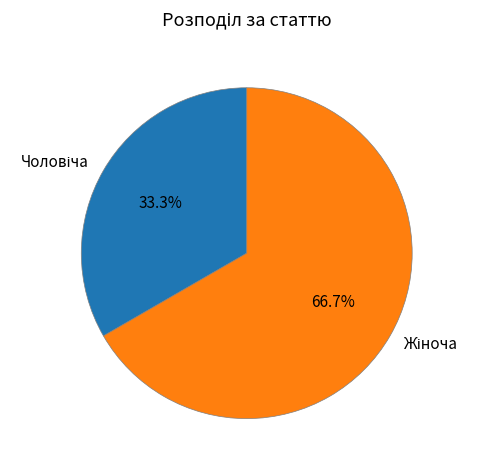

Is there a majority slice in this chart?

Yes